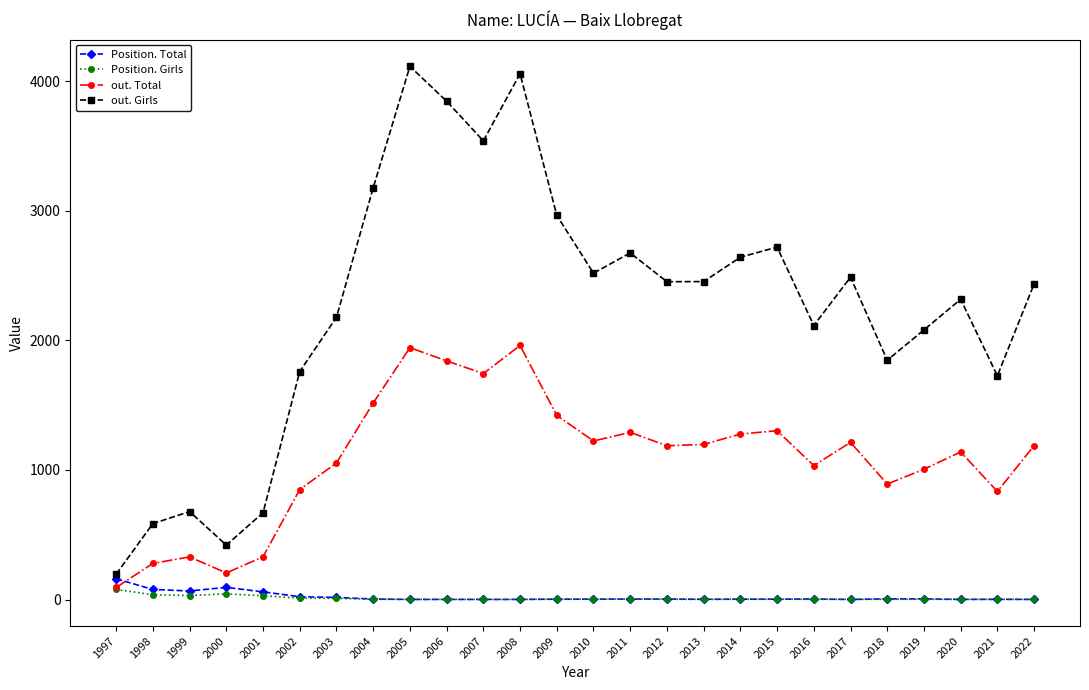

Is the value of out. Total at 2018 greater than the value of Position. Girls at 2002?

Yes